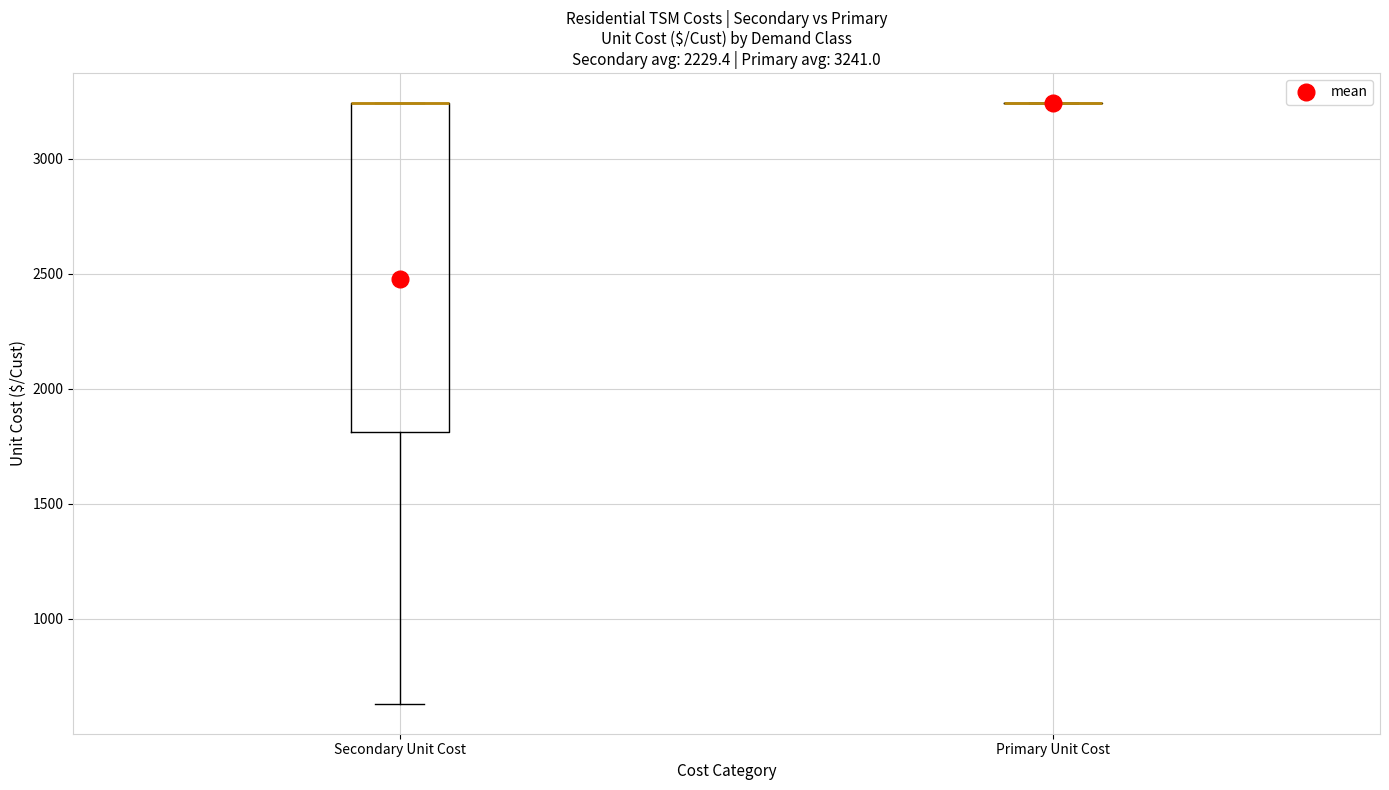

Which box is the tallest, from its lower edge to its upper edge?

Secondary Unit Cost